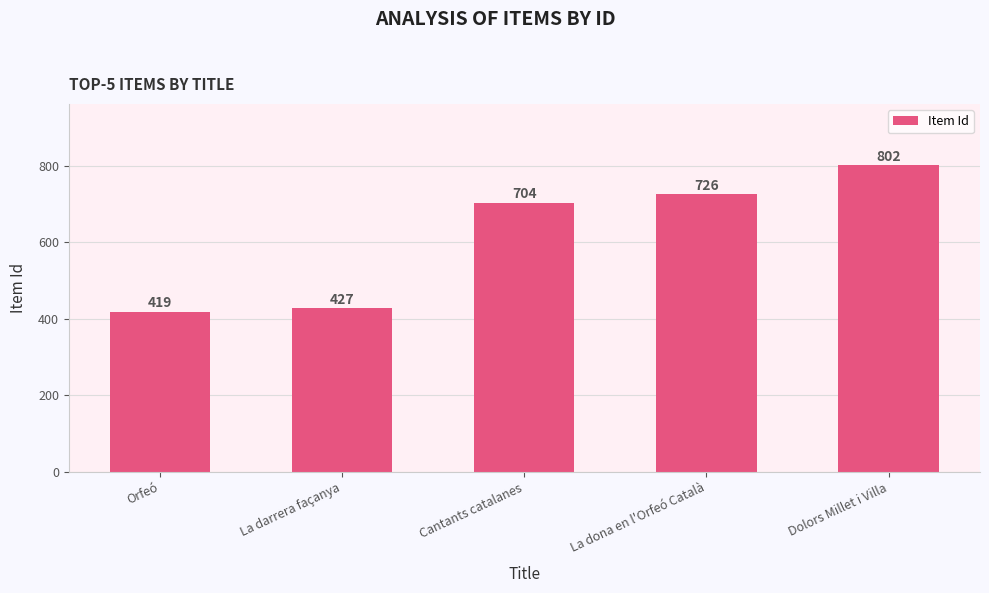

List the labels in order of value, largest first.

Dolors Millet i Villa, La dona en l'Orfeó Català, Cantants catalanes, La darrera façanya, Orfeó